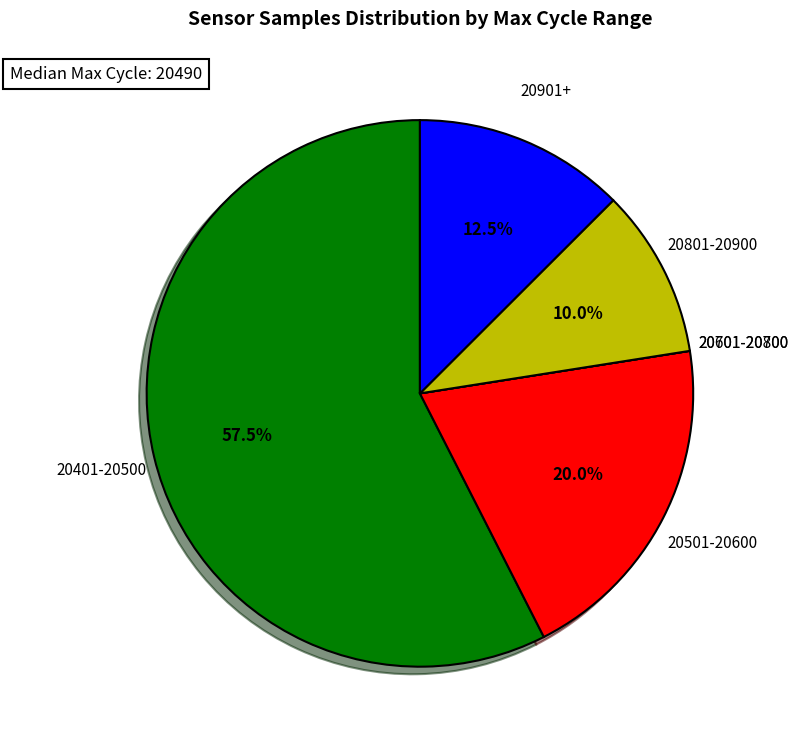

What portion of the pie excludes 20901+?

87.5%